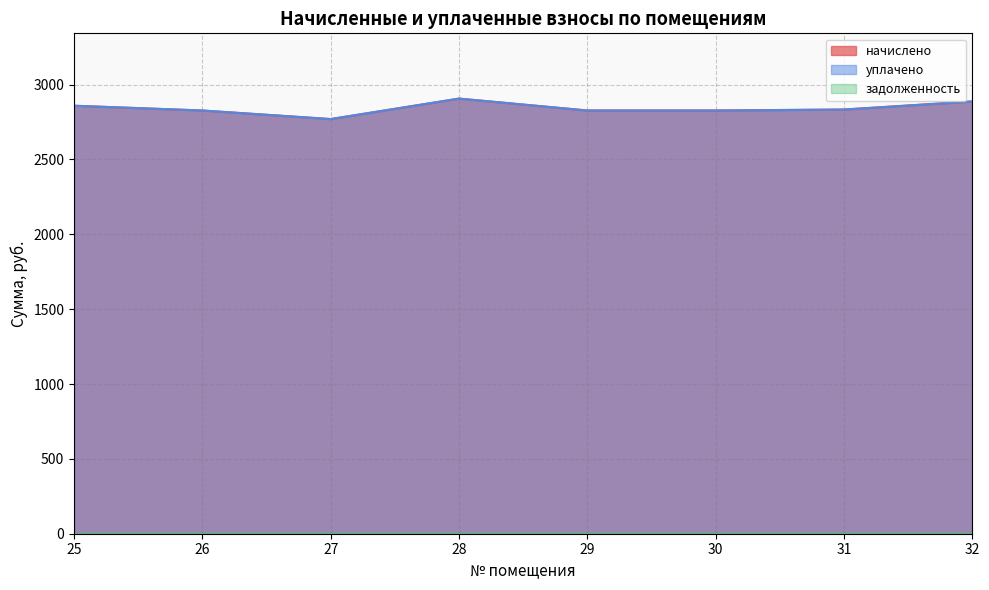

Reading right to left, list all the values displayed in this chart.

начислено: 2887.4	2833.4	2827.0	2827.0	2906.5	2769.8	2827.0	2858.8
уплачено: 2887.4	2833.4	2827.0	2827.0	2906.5	2769.8	2827.0	2858.8